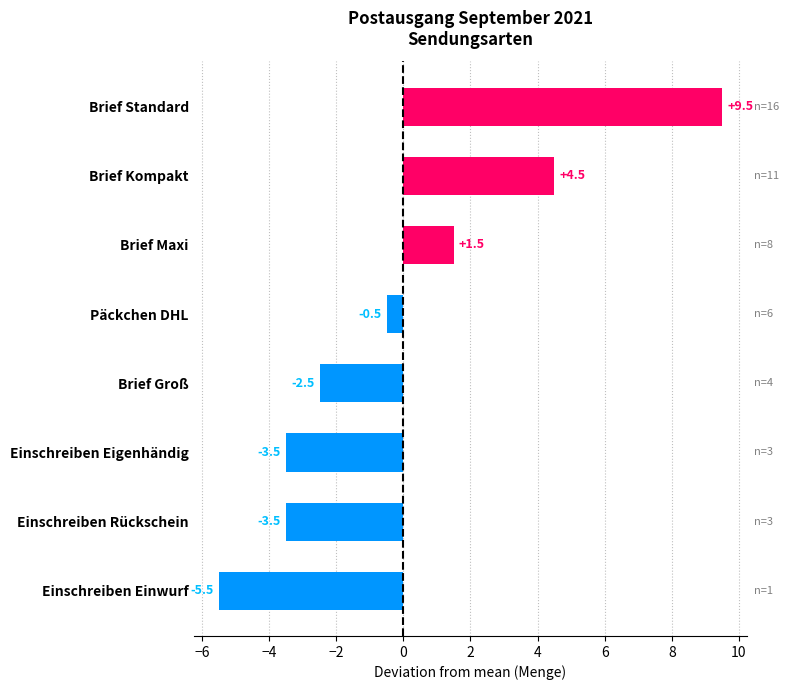

Reading bottom to top, extract all data points from this chart.

Einschreiben Einwurf=-5.5	Einschreiben Rückschein=-3.5	Einschreiben Eigenhändig=-3.5	Brief Groß=-2.5	Päckchen DHL=-0.5	Brief Maxi=1.5	Brief Kompakt=4.5	Brief Standard=9.5